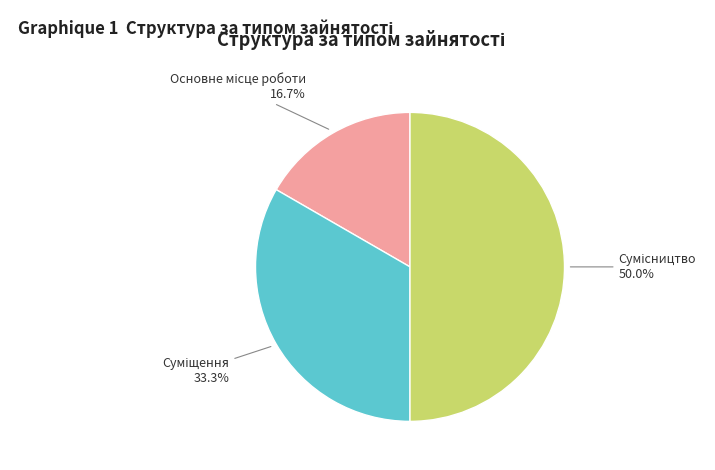

What is the largest slice in the pie chart?

Сумісництво